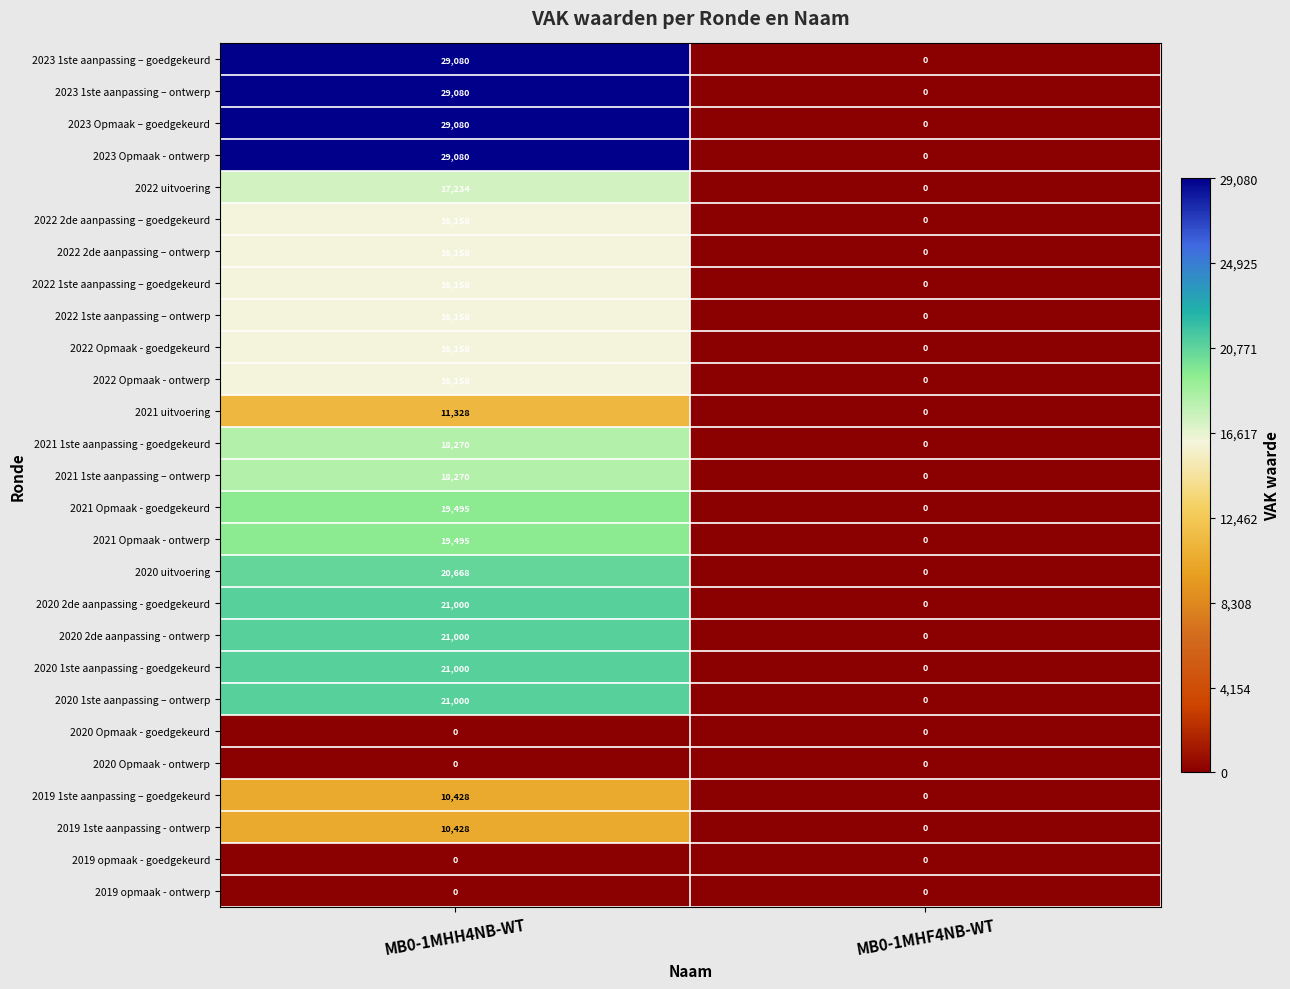

What is the maximum value shown in the chart?

29080